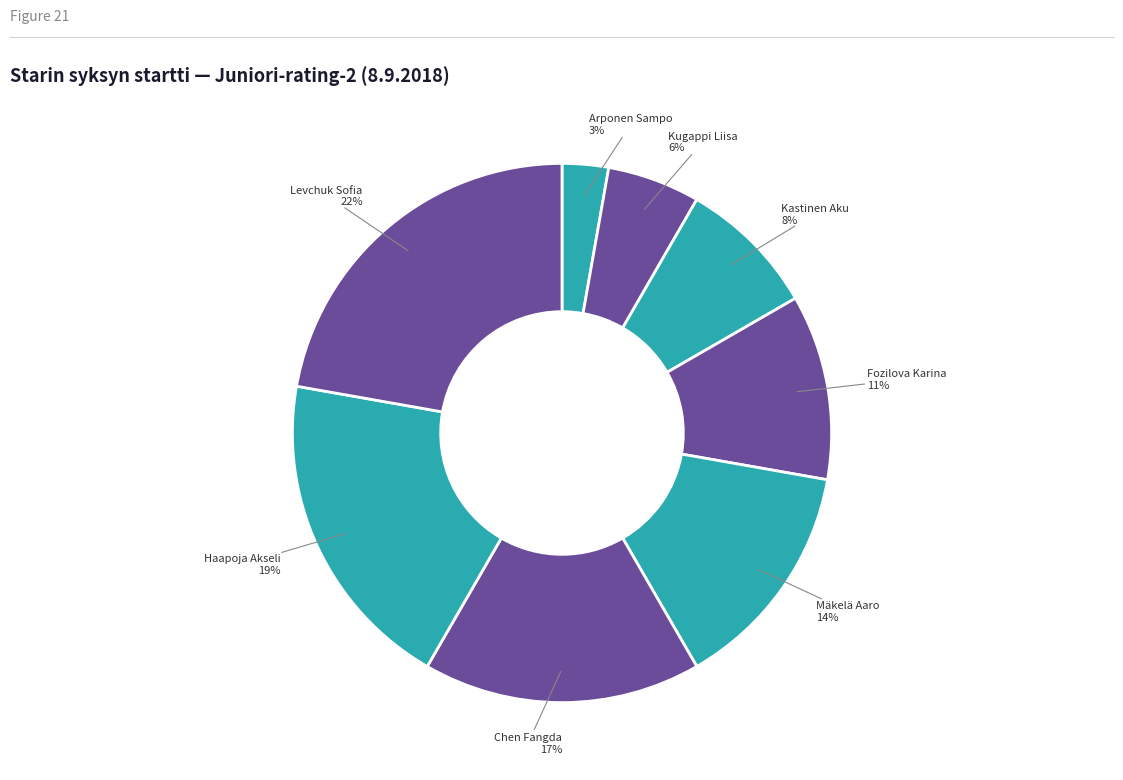

Is it true that Kastinen Aku is 8% of the pie?

True